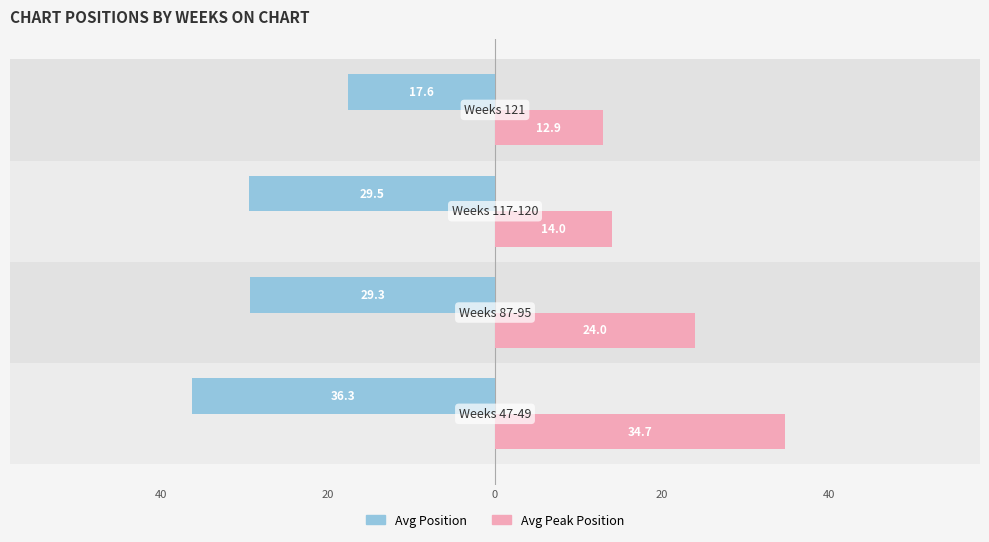

What are all the series names shown in the legend?

Avg Position, Avg Peak Position